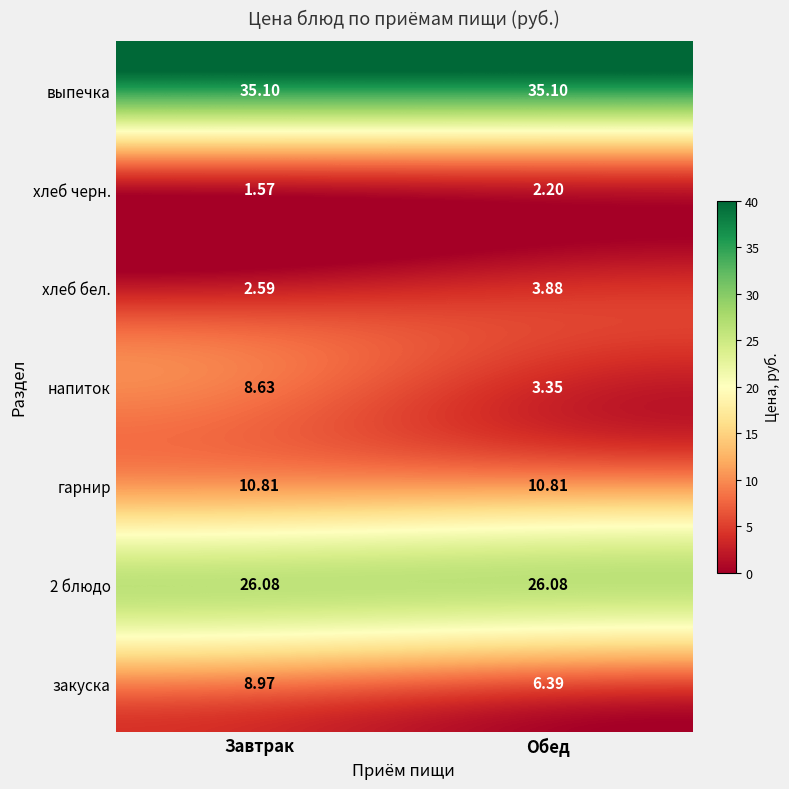

What is the spread (max minus min) of values at Завтрак?

33.5